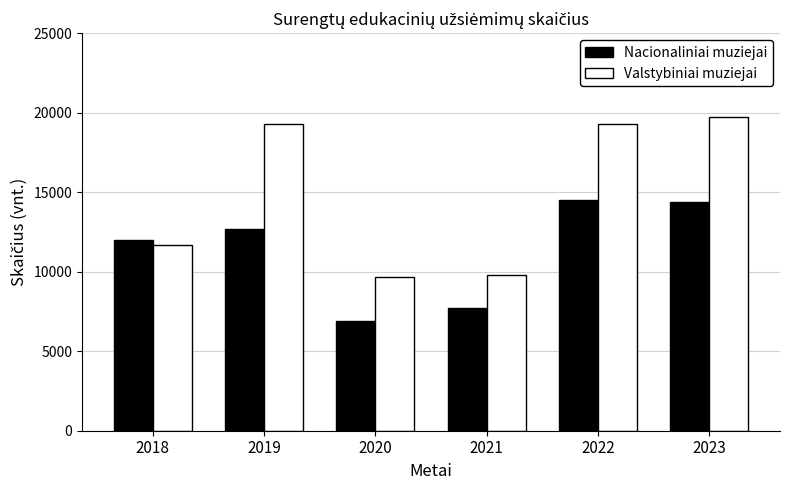

True or false: Valstybiniai muziejai has a value of 15594 at 2018.

False